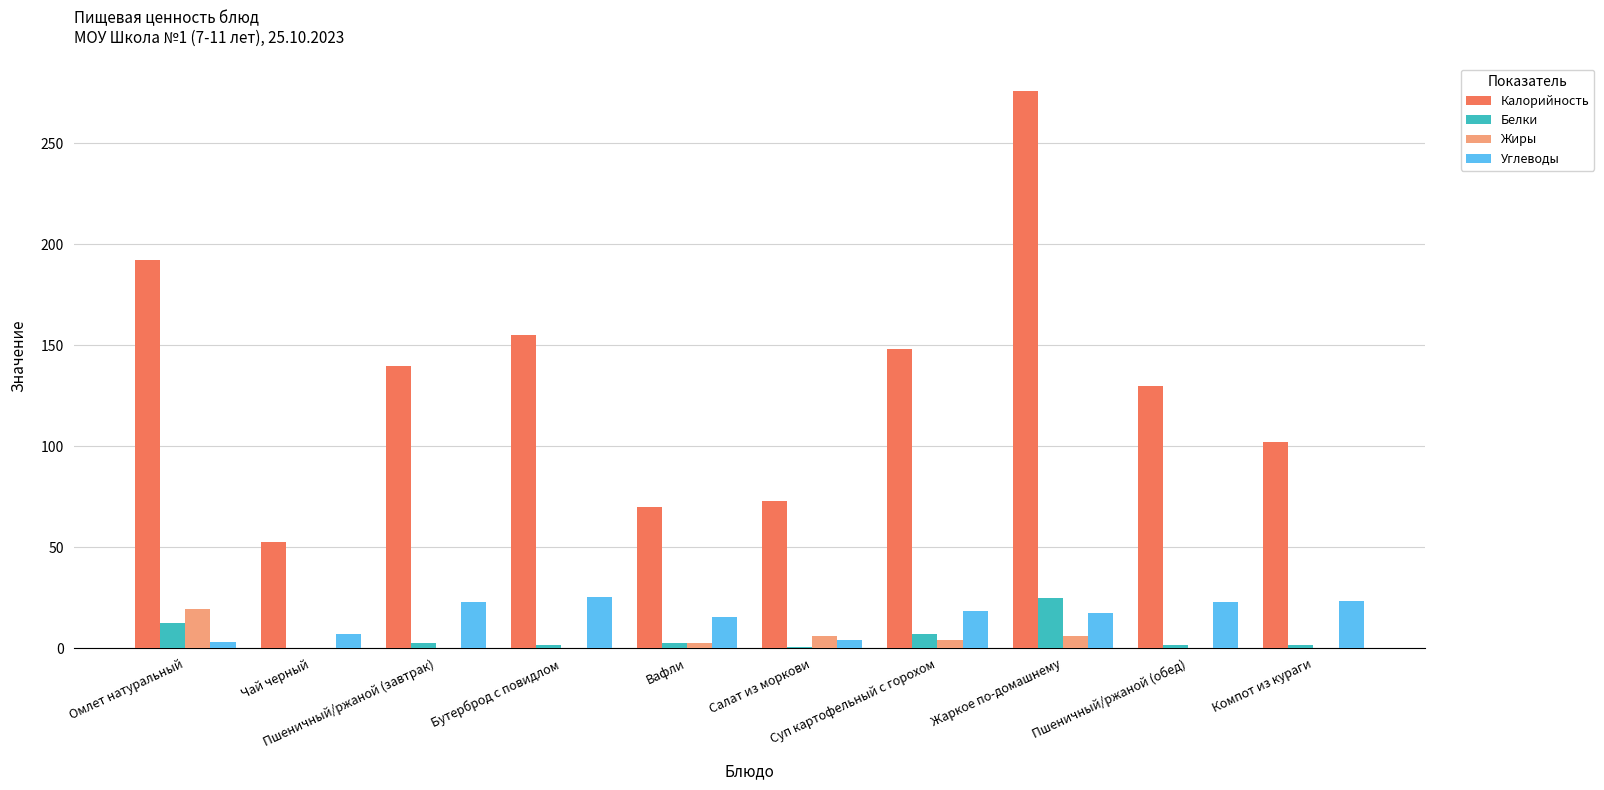

At which category is the sum across all series the highest?

Жаркое по-домашнему